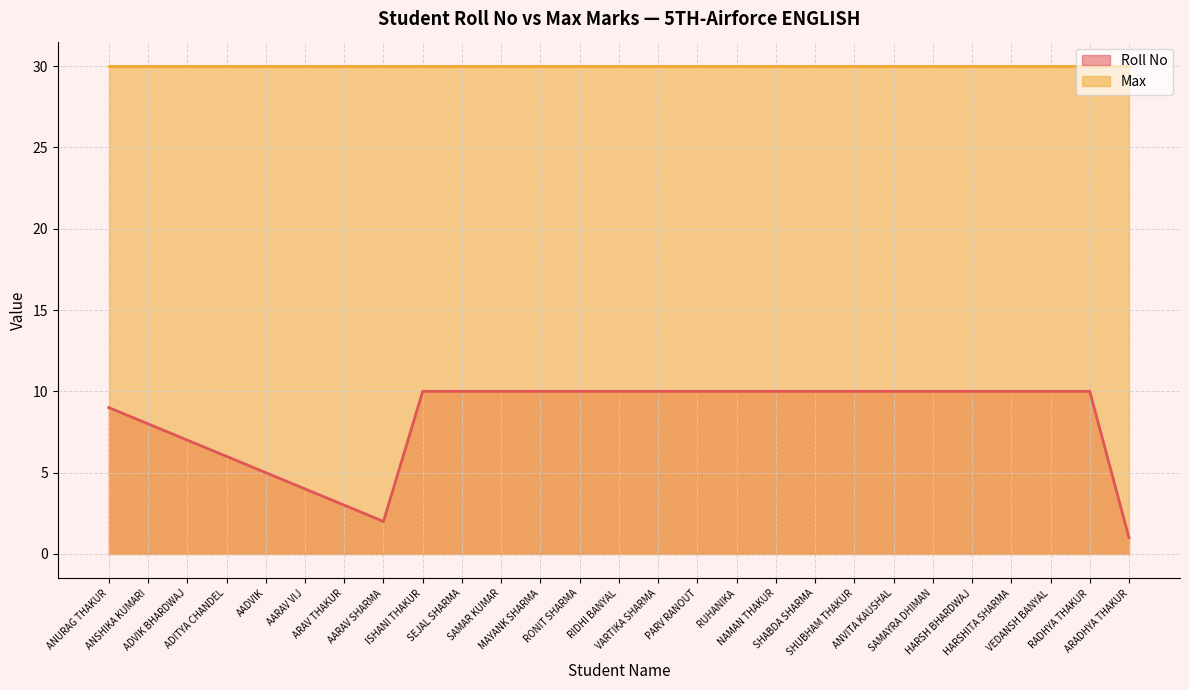

What is the ratio of the value at VARTIKA SHARMA to the value at PARV RANOUT?

1.0